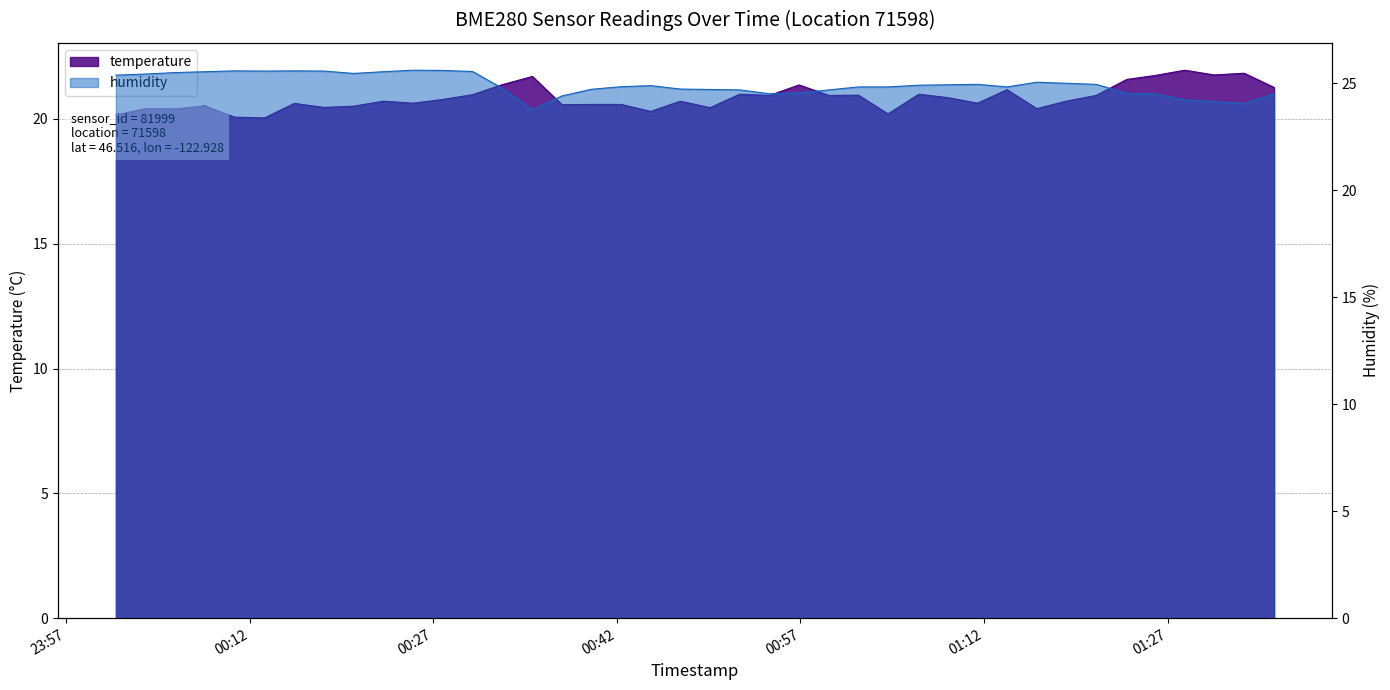

What is the greatest value displayed?

25.6